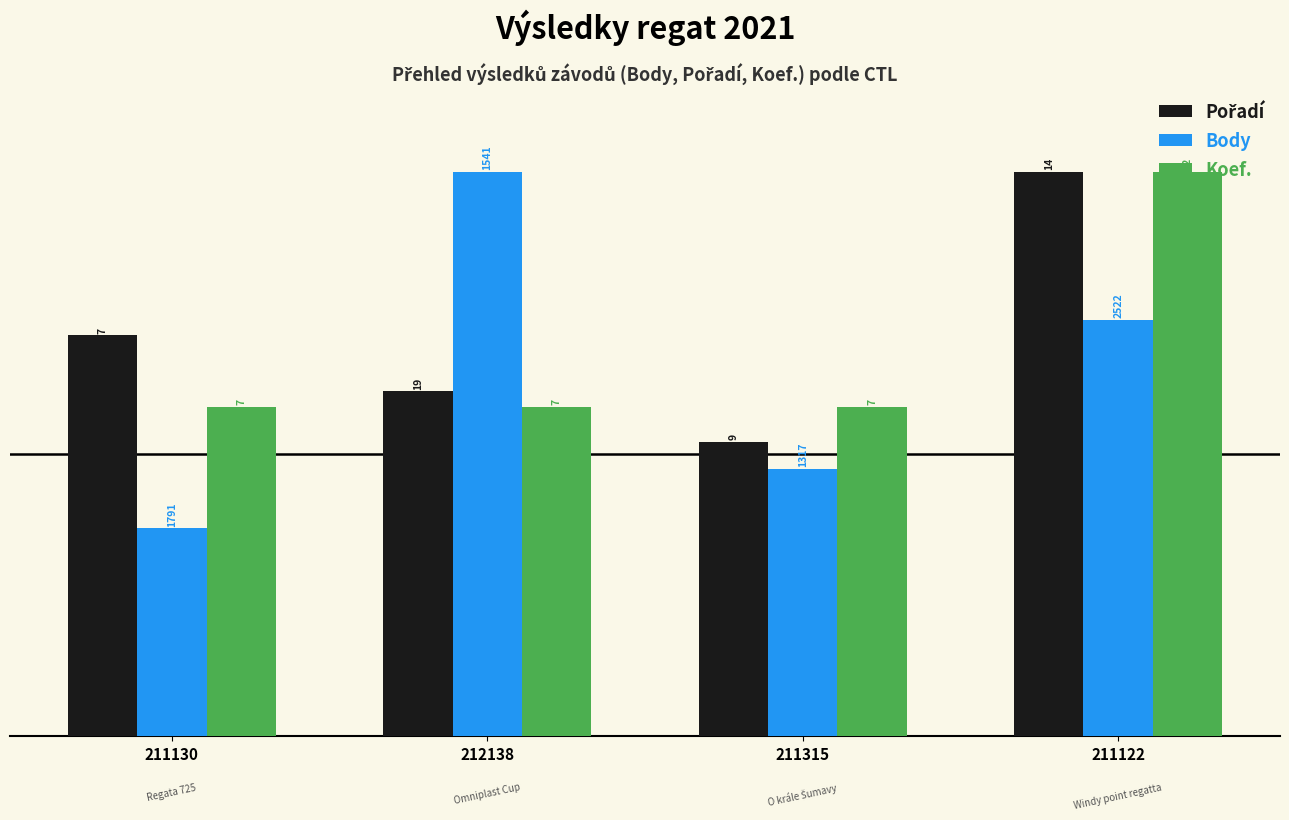

What is the sum of the Koef. values at 211315 and 211122?

158.3